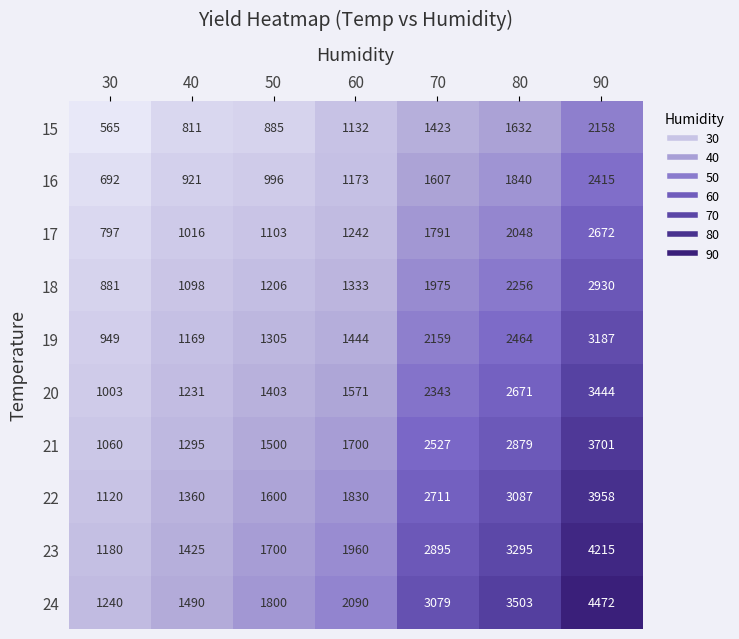

Which category has the lowest value across all series?

30